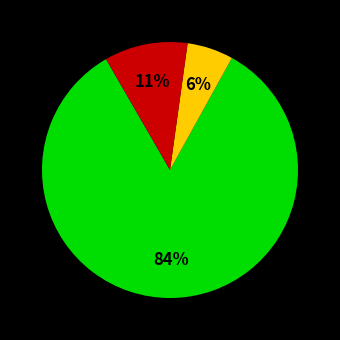

Is there a majority slice in this chart?

Yes